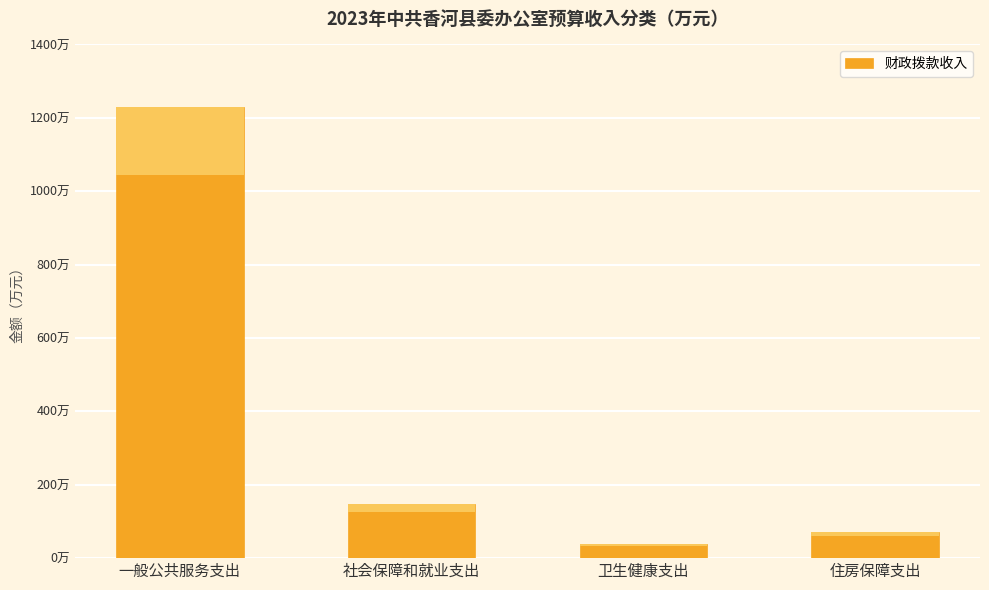

At which category does the chart reach its minimum across all series?

卫生健康支出